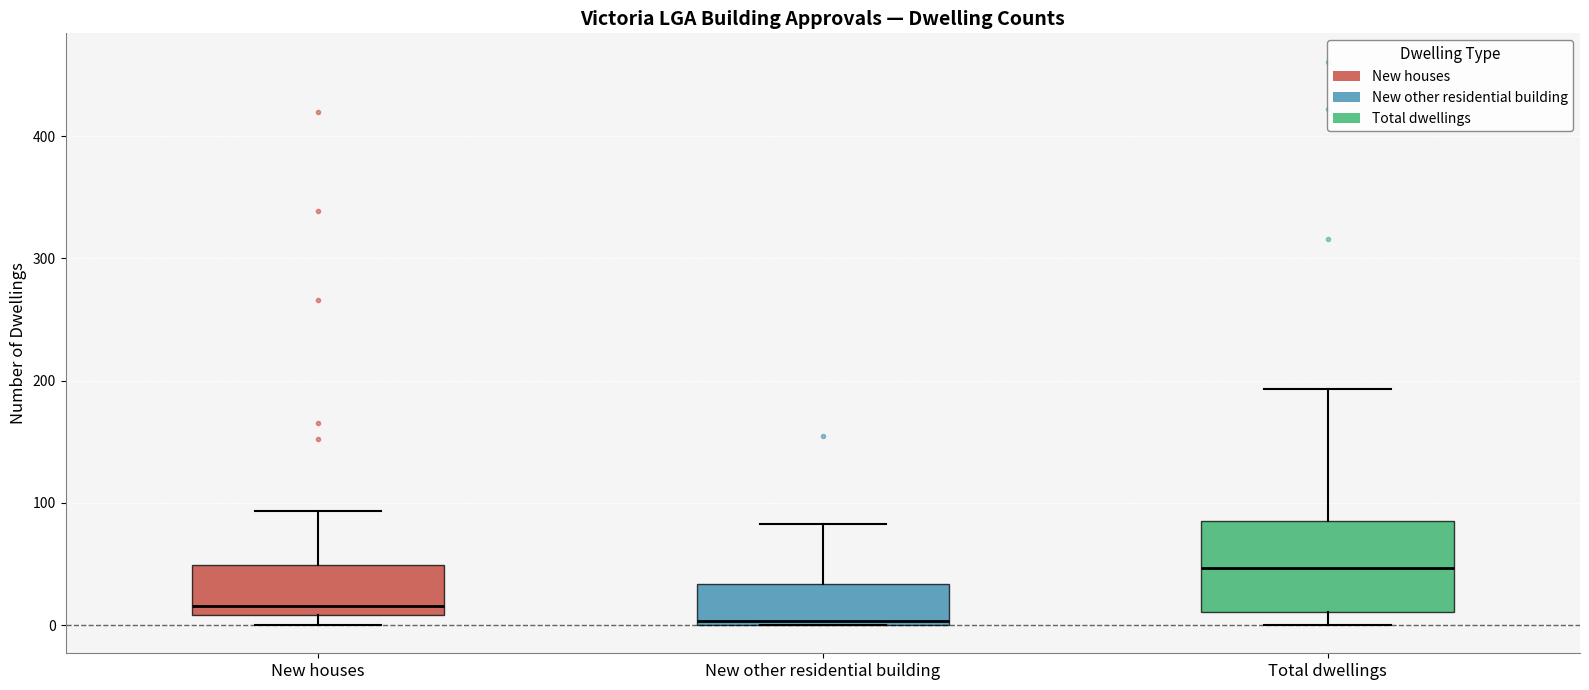

Where does the upper whisker of the box for Total dwellings end on the y-axis? The values are not printed on the chart, so give them approximately, as read against the axis.

190